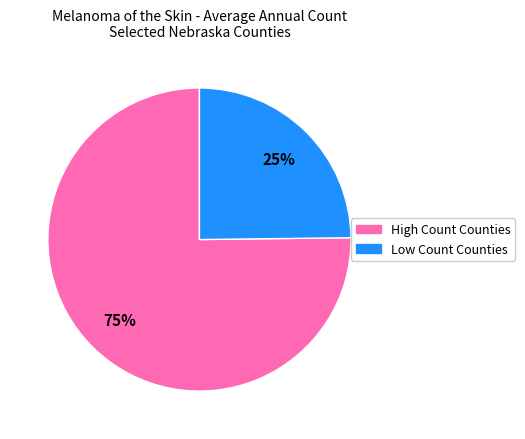

Is there a majority slice in this chart?

Yes